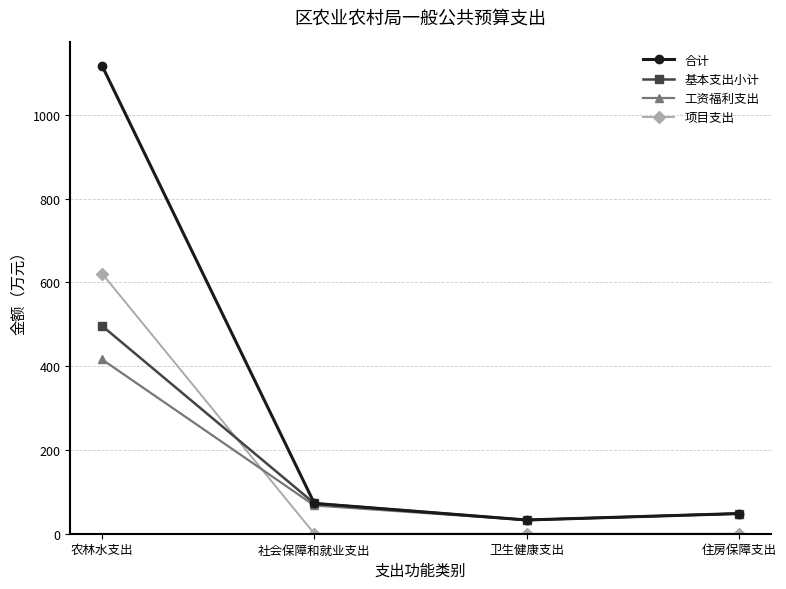

Which label corresponds to the largest value in the chart?

农林水支出